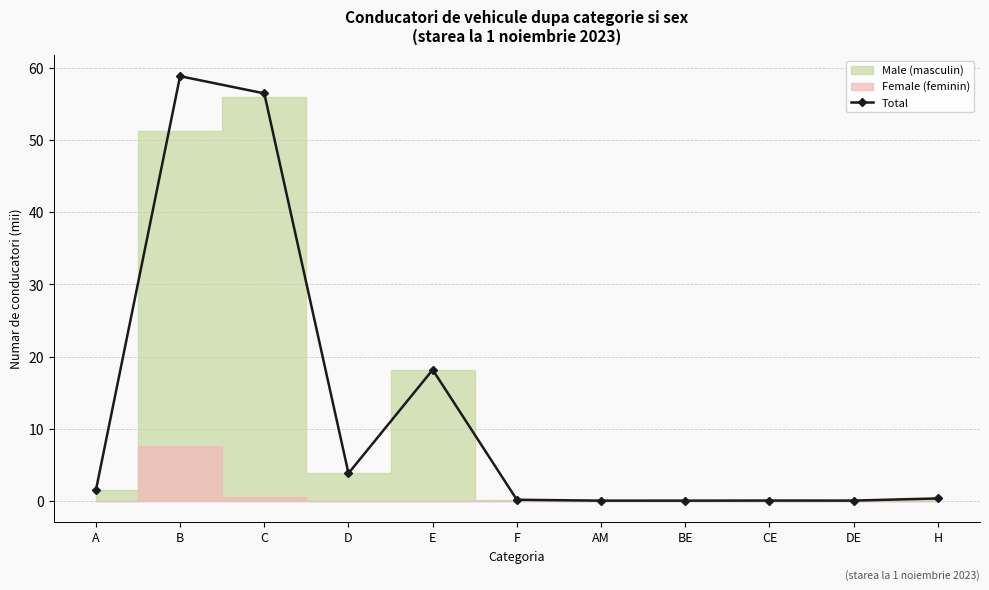

Which category has the lowest value across all series?

AM